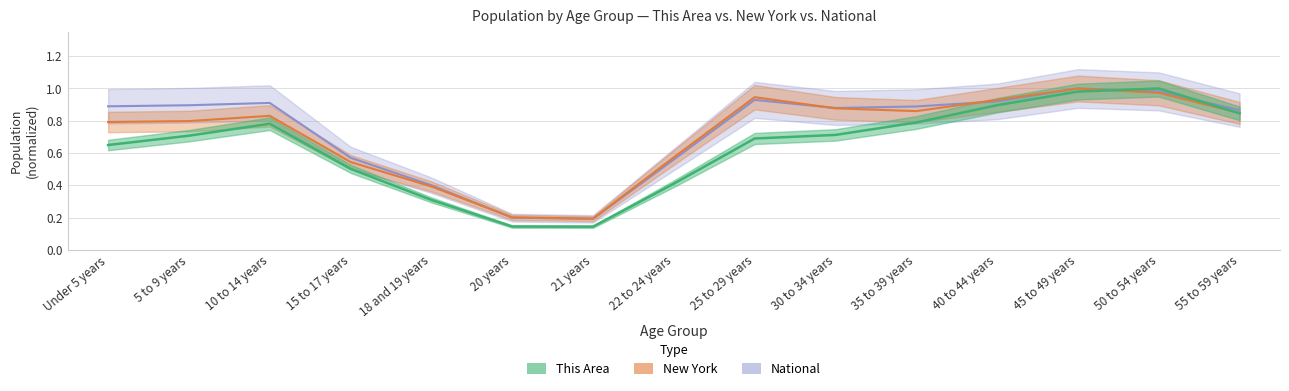

How many lines are shown in the chart?

3